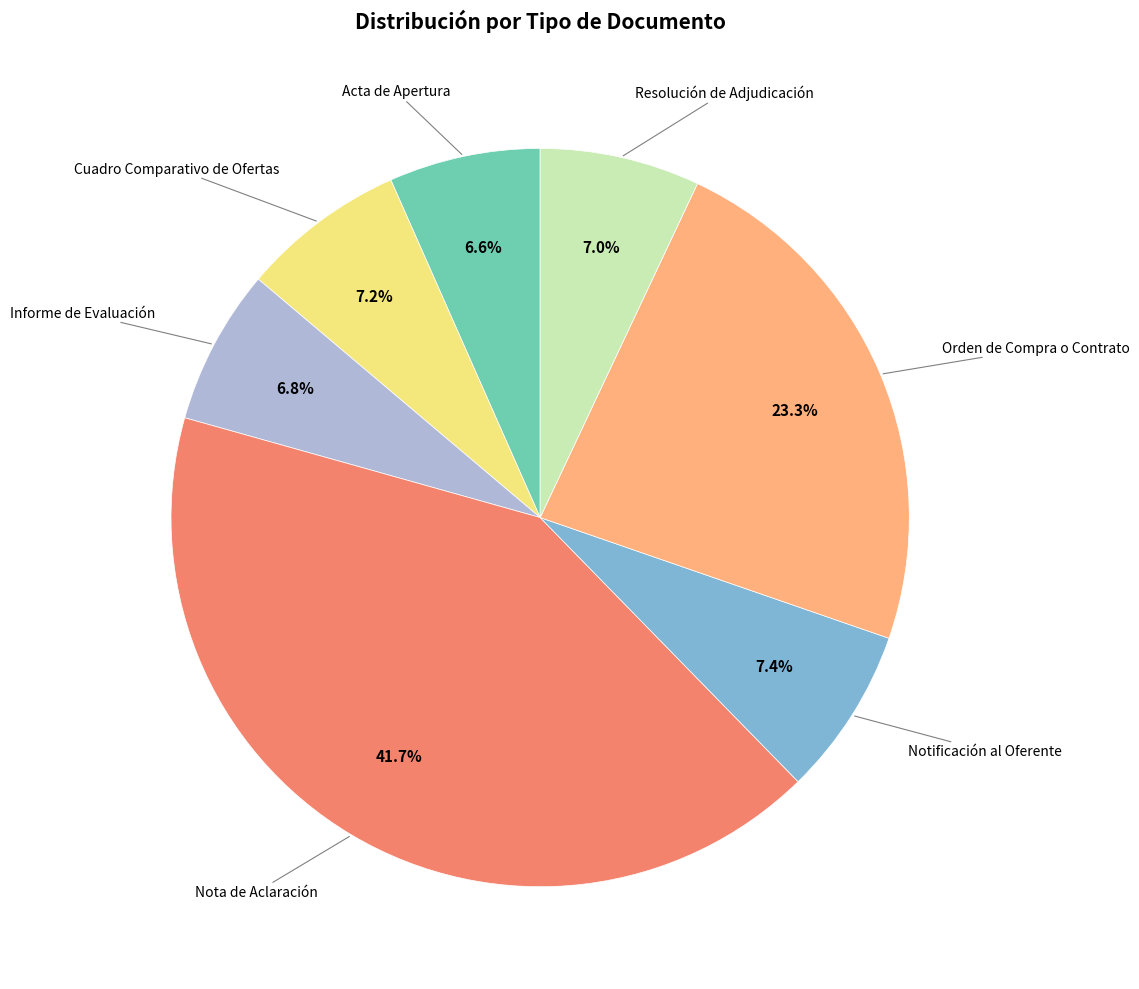

Does any single category account for the majority?

No